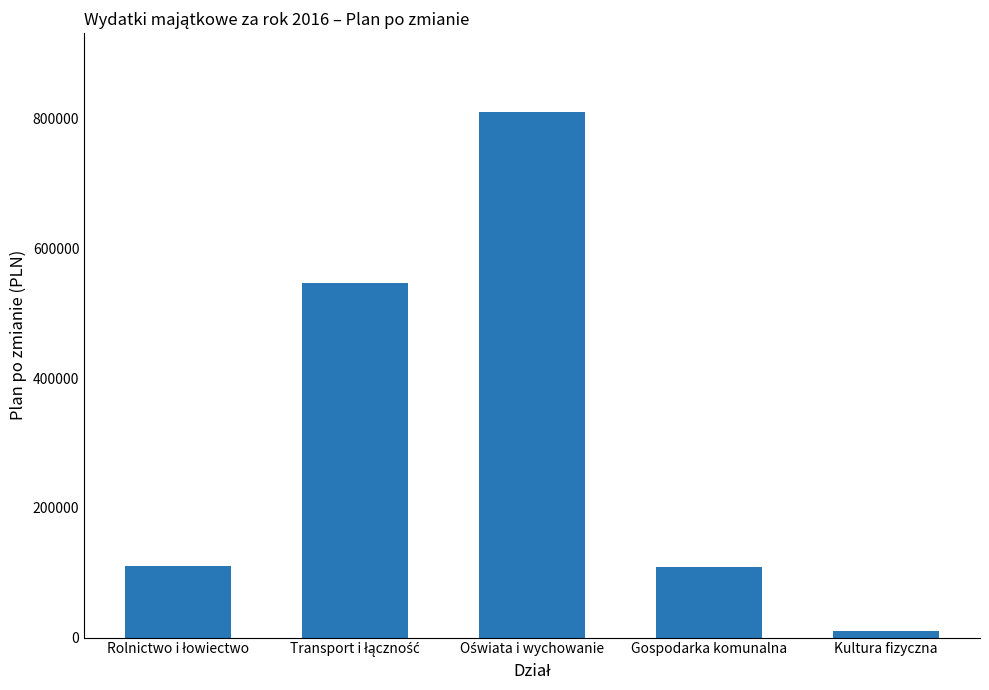

Which has a higher value, Kultura fizyczna or Gospodarka komunalna?

Gospodarka komunalna